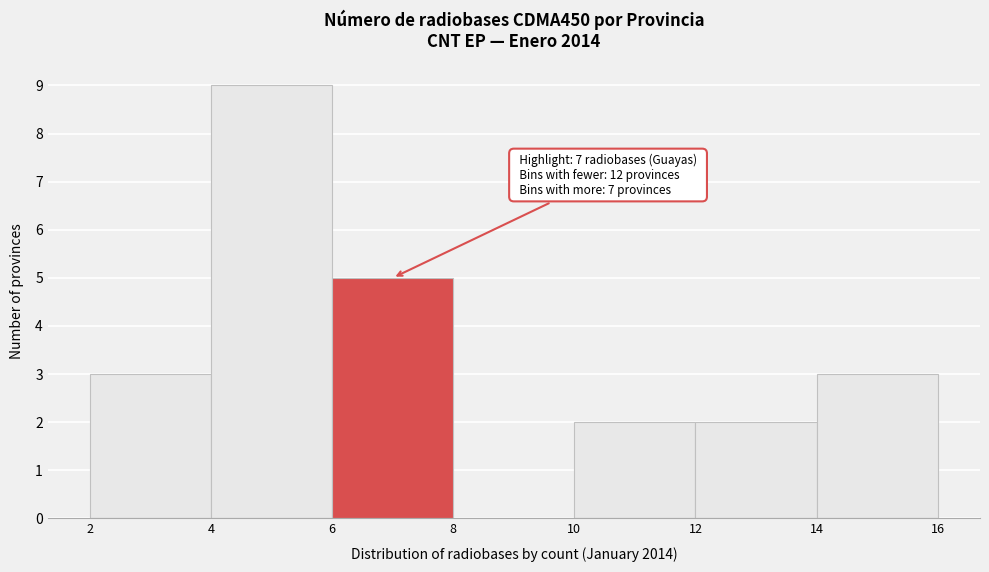

Over which range of the x-axis is the bar tallest?

4 to 6